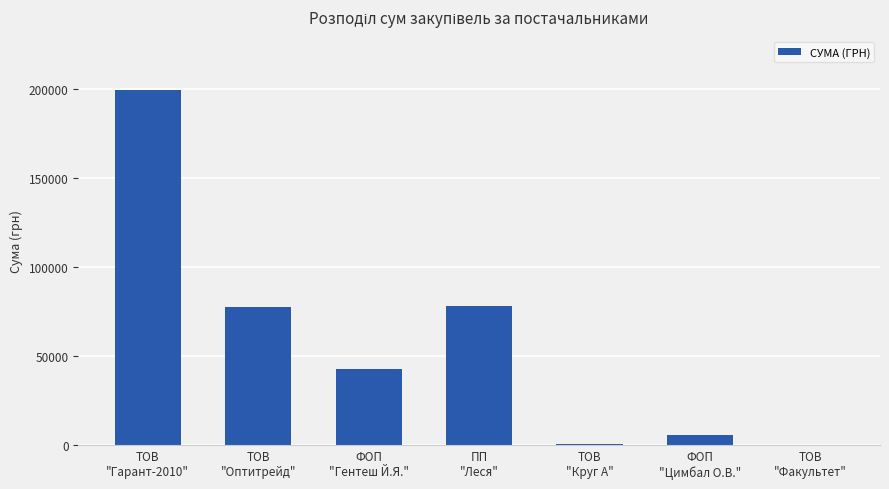

Is it true that the value at ТОВ
"Оптитрейд" is 105985.4?

False